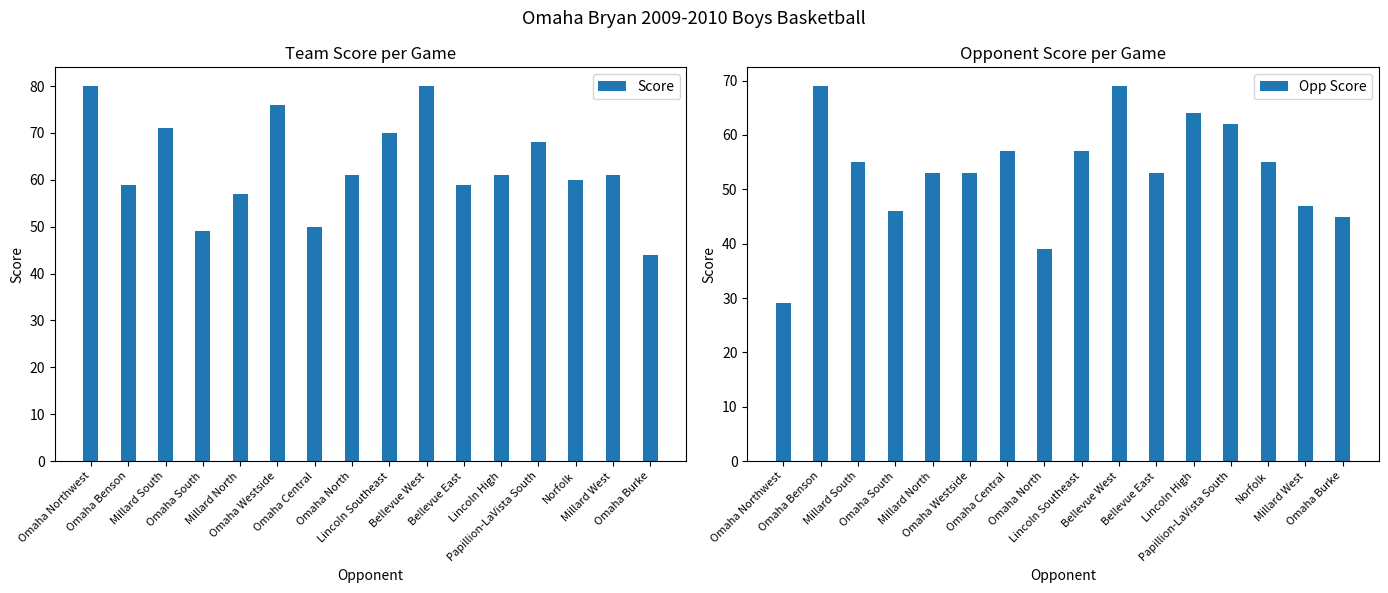

What is the smallest value displayed?

29